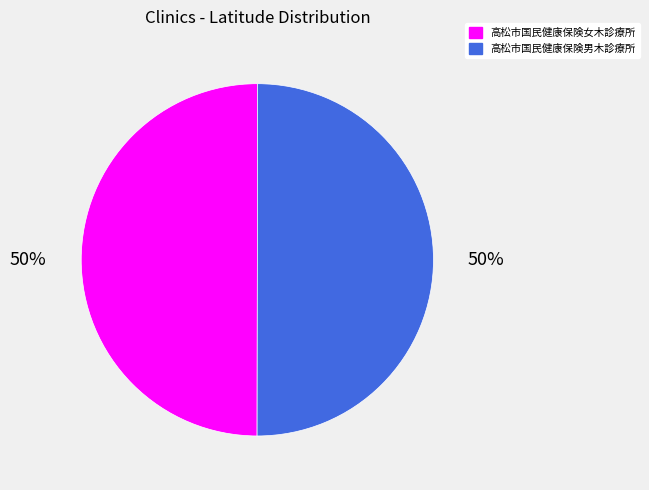

To the nearest percent, what is the average slice percentage?

50%